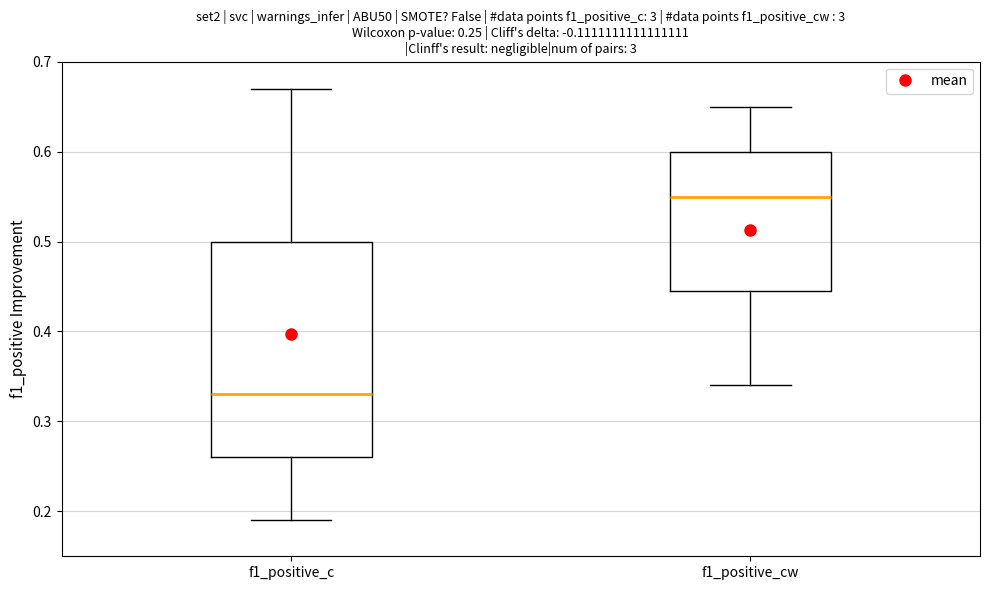

Which box is the tallest, from its lower edge to its upper edge?

f1_positive_c